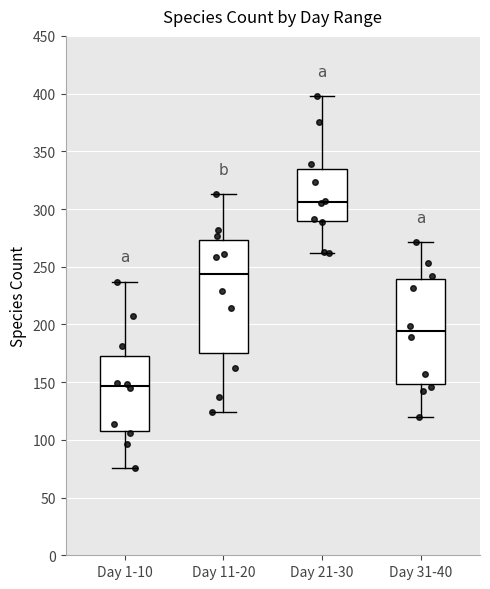

Which box is the tallest, from its lower edge to its upper edge?

Day 11-20